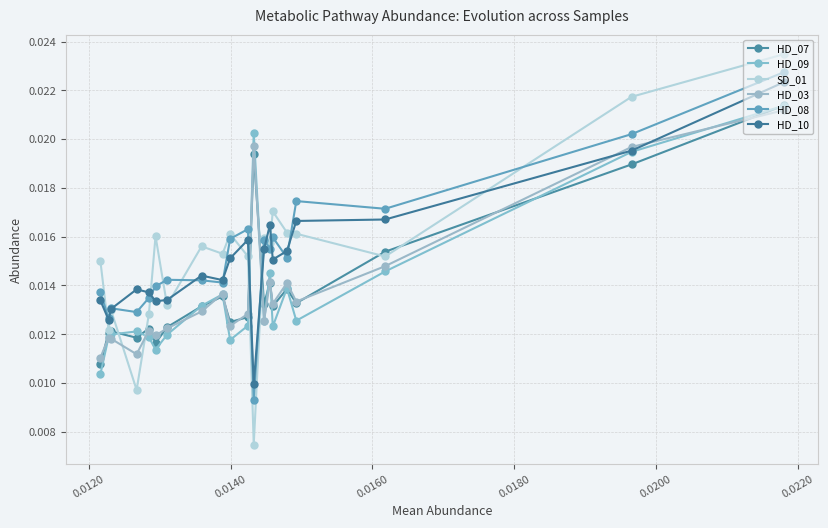

Which series has the largest total across all categories?

HD_08